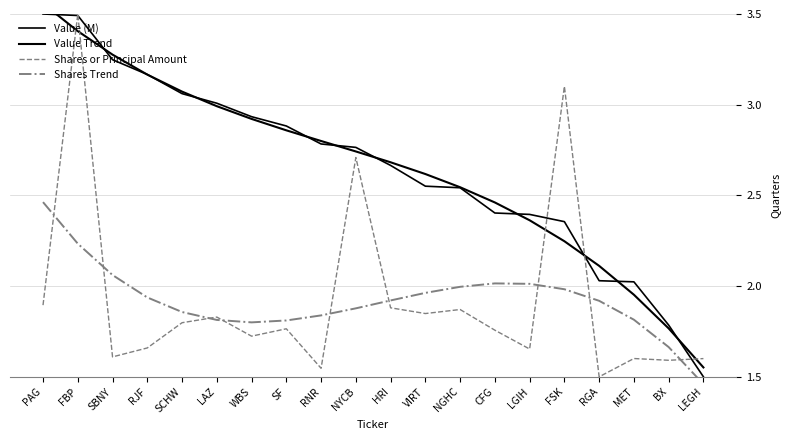

Reading left to right, extract all data points from this chart.

Value (M): PAG=3.5	FBP=3.5	SBNY=3.2	RJF=3.2	SCHW=3.1	LAZ=3.0	WBS=2.9	SF=2.9	RNR=2.8	NYCB=2.8	HRI=2.7	VIRT=2.6	NGHC=2.5	CFG=2.4	LGIH=2.4	FSK=2.4	RGA=2.0	MET=2.0	BX=1.8	LEGH=1.5
Value Trend: PAG=3.6	FBP=3.4	SBNY=3.3	RJF=3.2	SCHW=3.1	LAZ=3.0	WBS=2.9	SF=2.9	RNR=2.8	NYCB=2.7	HRI=2.7	VIRT=2.6	NGHC=2.5	CFG=2.5	LGIH=2.4	FSK=2.2	RGA=2.1	MET=2.0	BX=1.8	LEGH=1.6
Shares or Principal Amount: PAG=1.9	FBP=3.5	SBNY=1.6	RJF=1.7	SCHW=1.8	LAZ=1.8	WBS=1.7	SF=1.8	RNR=1.5	NYCB=2.7	HRI=1.9	VIRT=1.8	NGHC=1.9	CFG=1.8	LGIH=1.7	FSK=3.1	RGA=1.5	MET=1.6	BX=1.6	LEGH=1.6
Shares Trend: PAG=2.5	FBP=2.2	SBNY=2.1	RJF=1.9	SCHW=1.9	LAZ=1.8	WBS=1.8	SF=1.8	RNR=1.8	NYCB=1.9	HRI=1.9	VIRT=2.0	NGHC=2.0	CFG=2.0	LGIH=2.0	FSK=2.0	RGA=1.9	MET=1.8	BX=1.7	LEGH=1.5